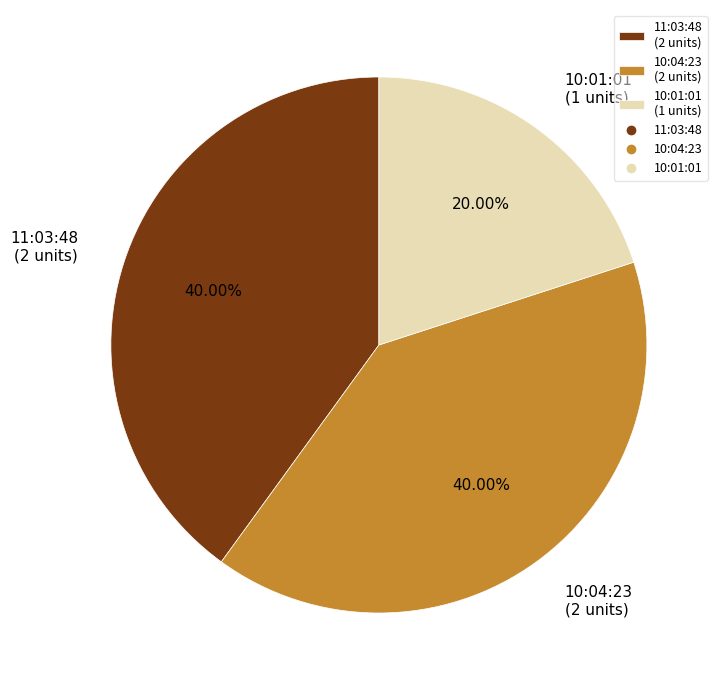

What percentage is the 11:03:48 slice, to the nearest percent?

40%